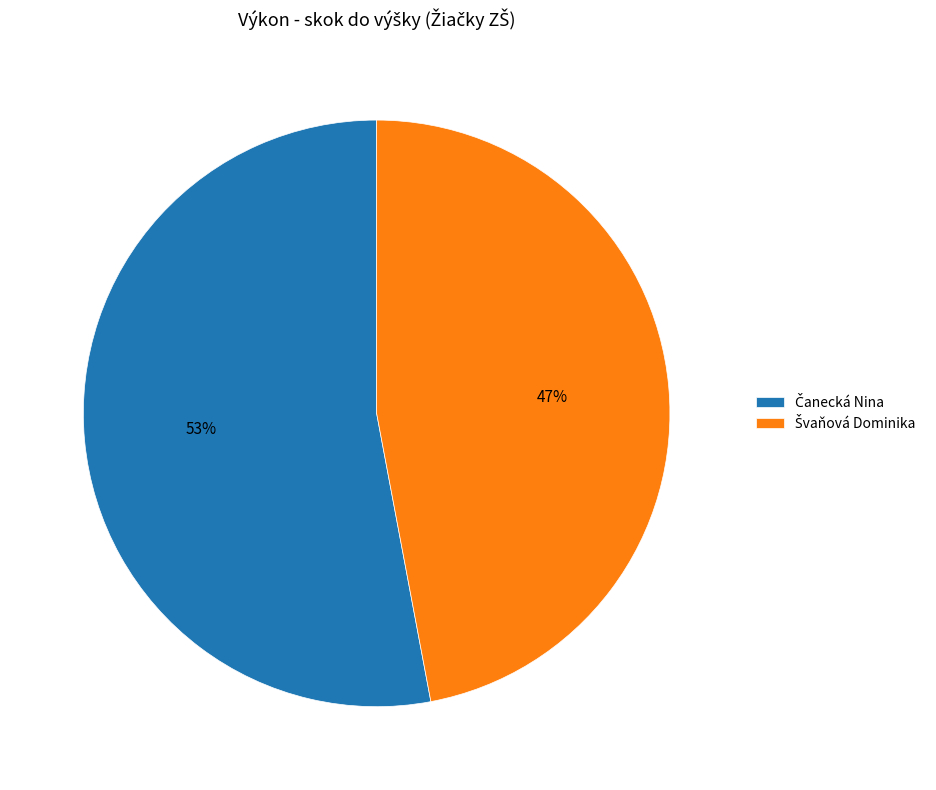

Does any single category account for the majority?

Yes